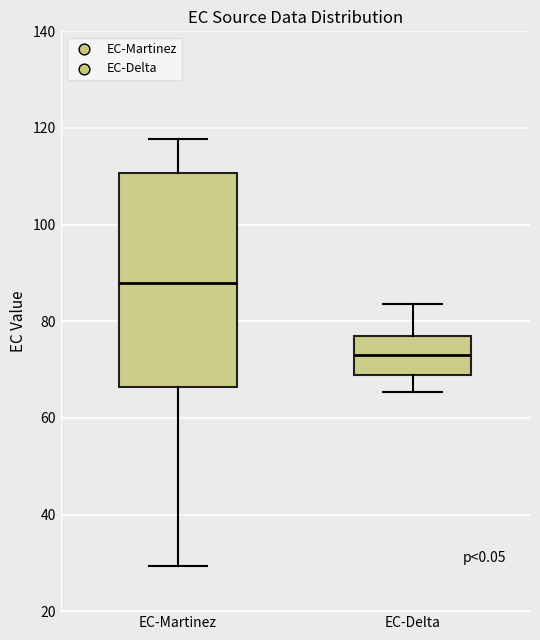

Which box is the tallest, from its lower edge to its upper edge?

EC-Martinez